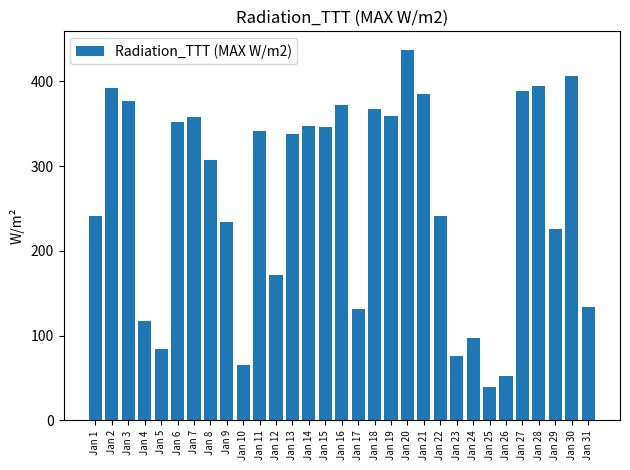

What is the smallest value displayed?

40.0